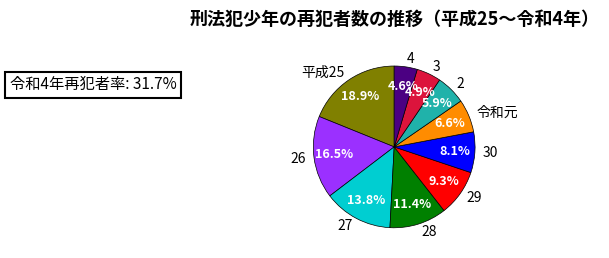

How many slices are in this pie chart?

10